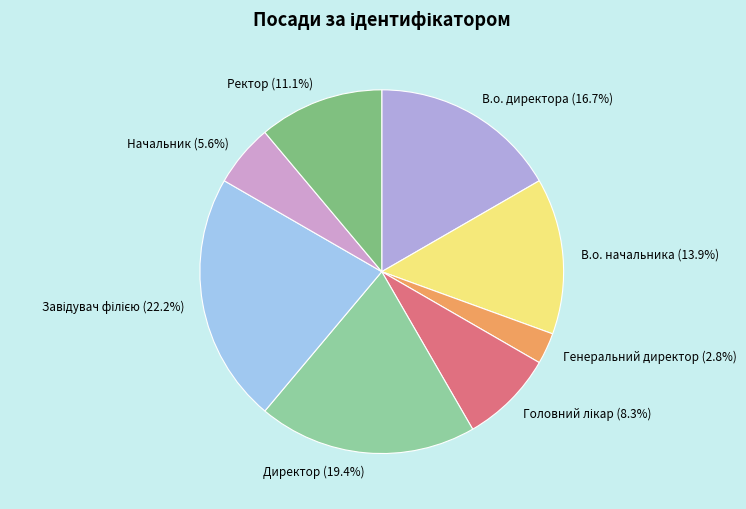

What portion of the pie excludes Ректор?

88.9%